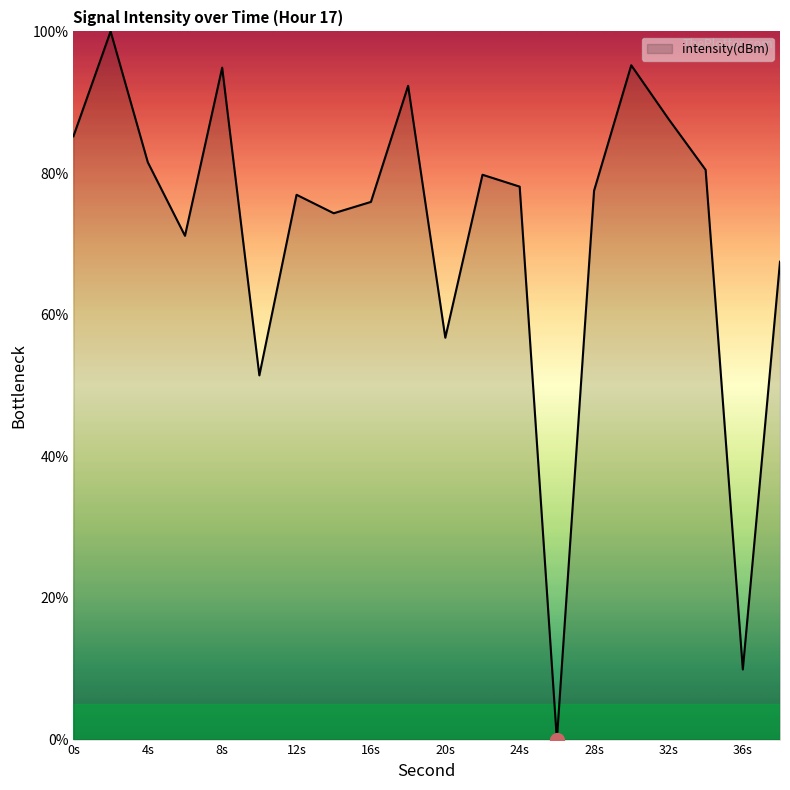

What is the difference between the second highest and second lowest values?

85.3